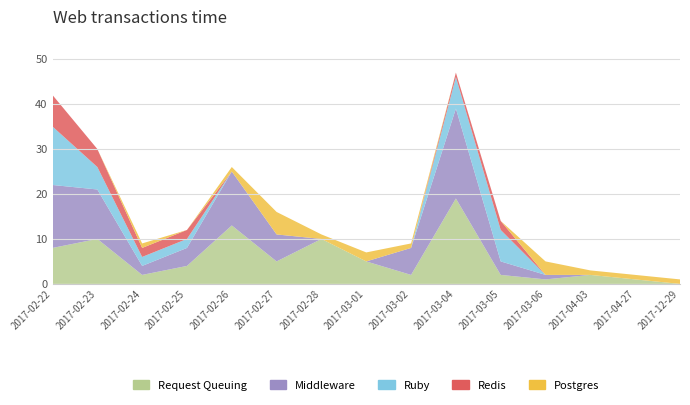

Reading left to right, what are all the values shown in this chart?

Request Queuing: 8	10	2	4	13	5	10	5	2	19	2	1	2	1	0
Middleware: 14	11	2	4	12	6	0	0	6	20	3	1	0	0	0
Ruby: 13	5	2	2	0	0	0	0	0	7	7	0	0	0	0
Redis: 7	4	2	2	0	0	0	0	0	1	2	0	0	0	0
Postgres: 0	0	1	0	1	5	1	2	1	0	0	3	1	1	1